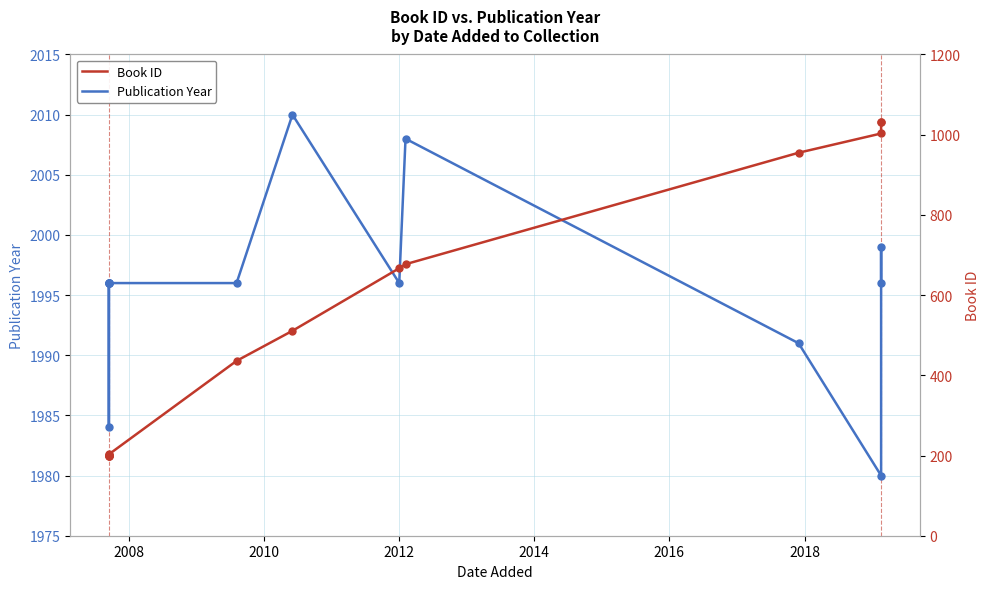

Which series reaches the maximum Y coordinate?

Publication Year